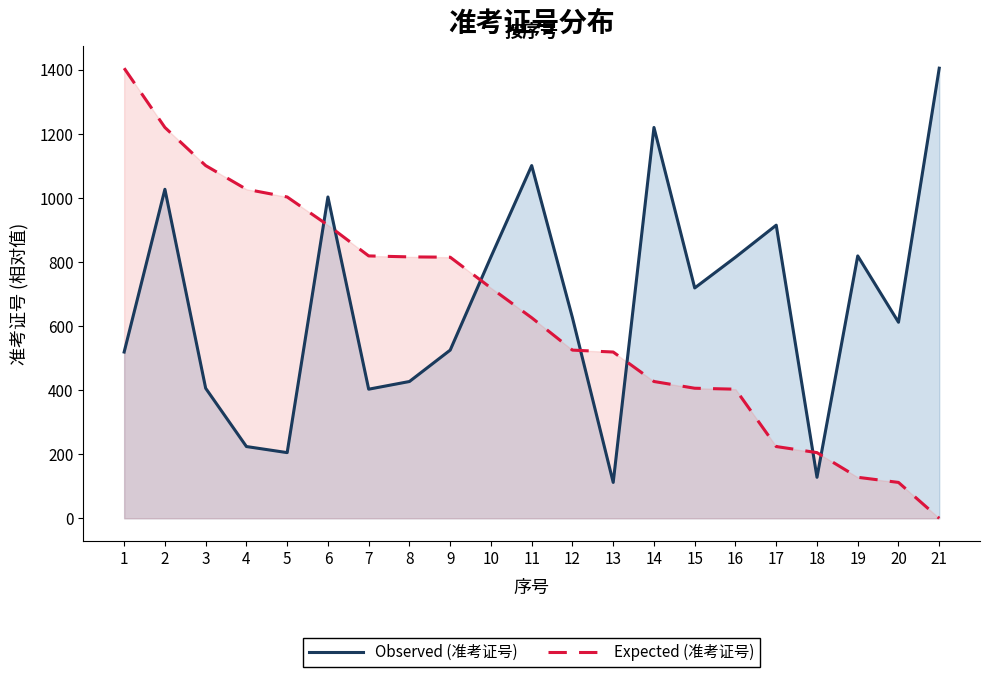

At which label does Observed (准考证号) reach its peak?

21